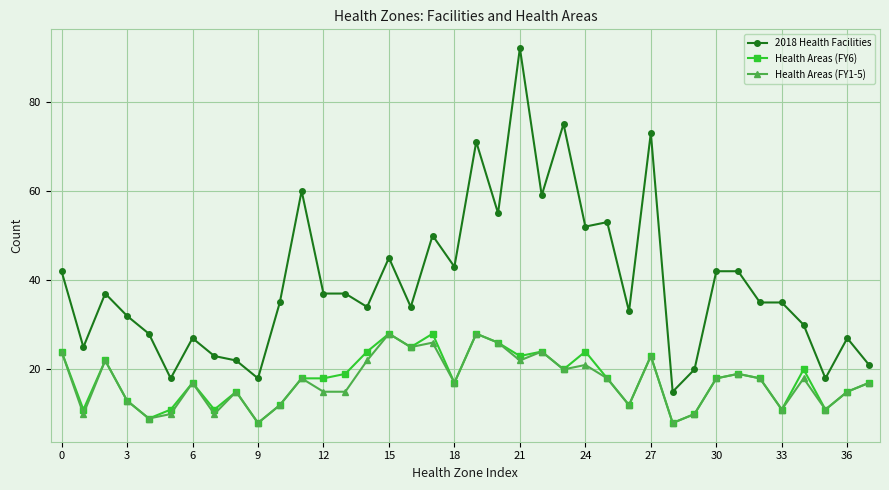

Which series has the largest total across all categories?

2018 Health Facilities